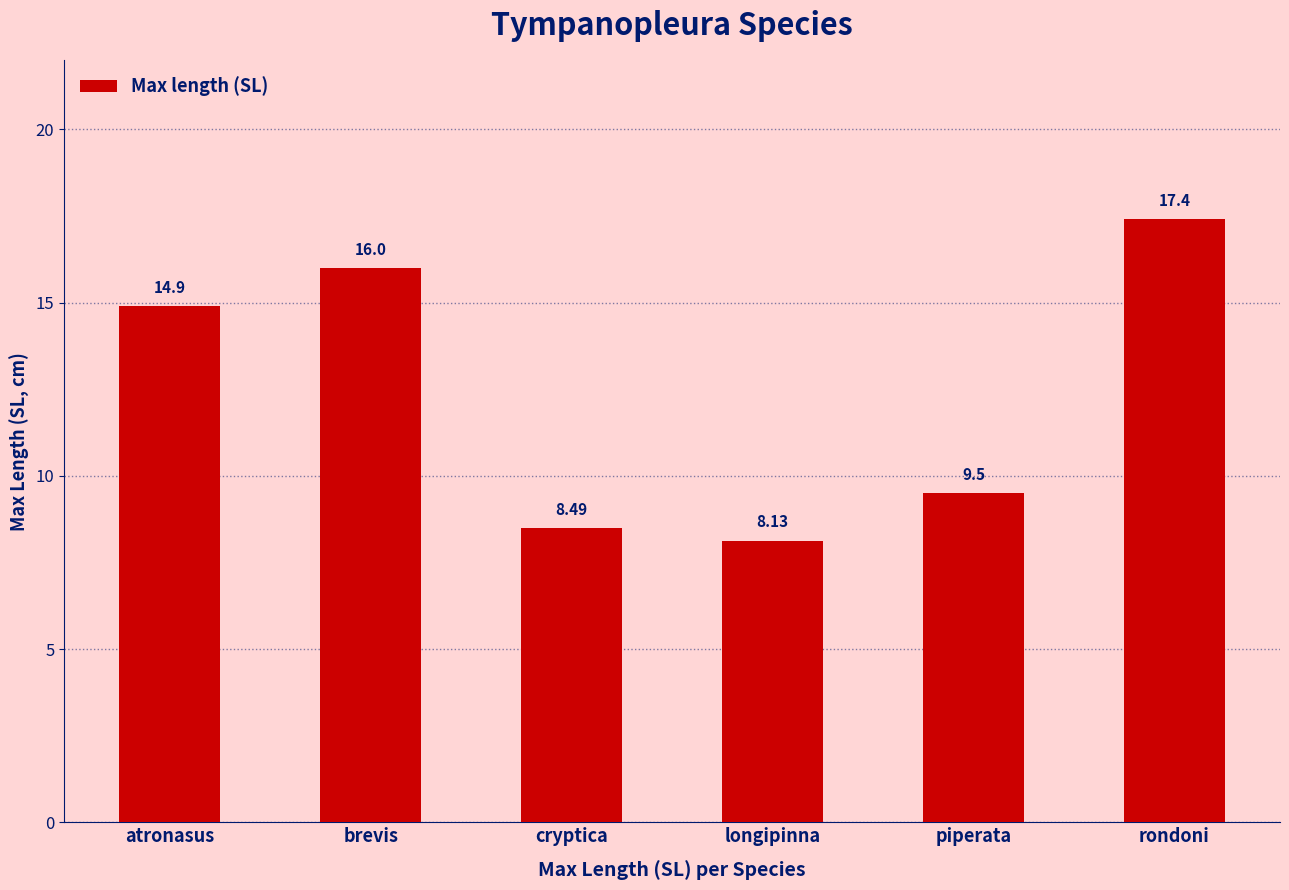

Are the bars horizontal?

No